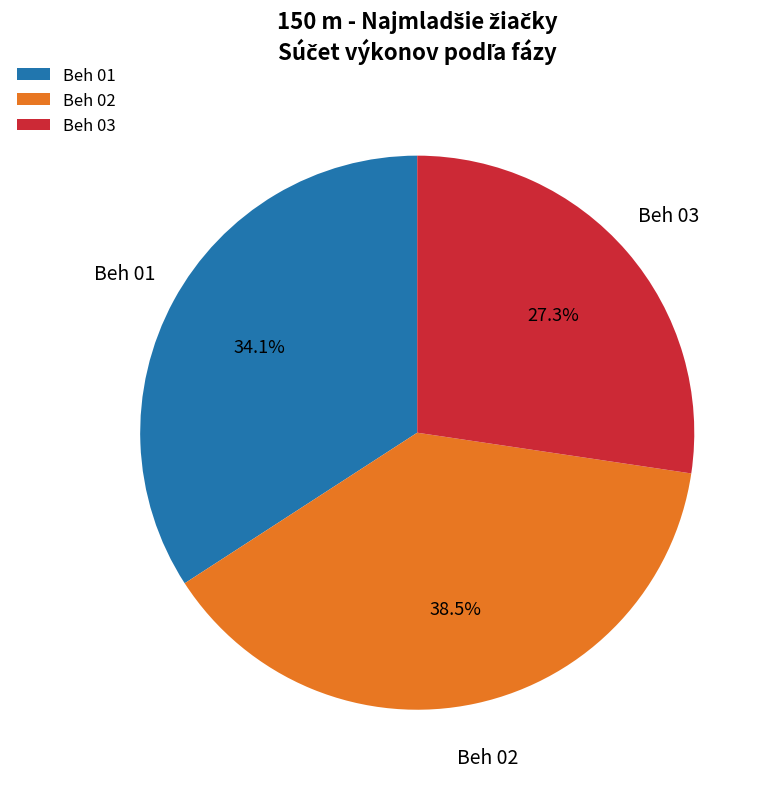

What is the total percentage of Beh 01 and Beh 03?

61.5%